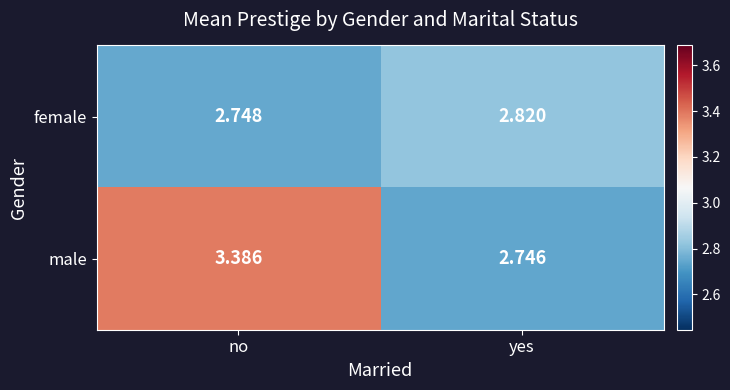

Which series has the largest range (max minus min)?

male